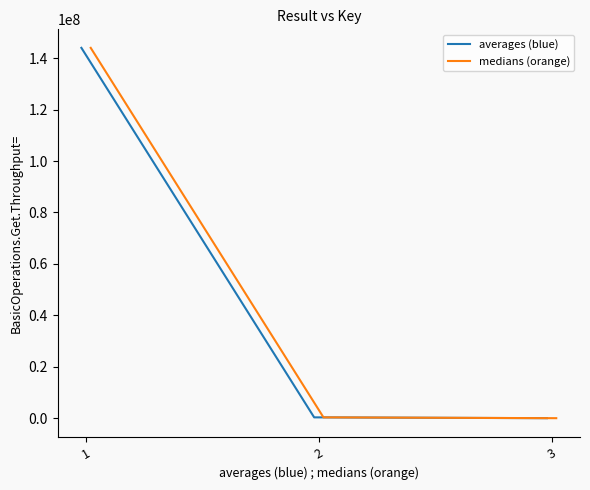

What is the sum of all averages (blue) values?

144349086